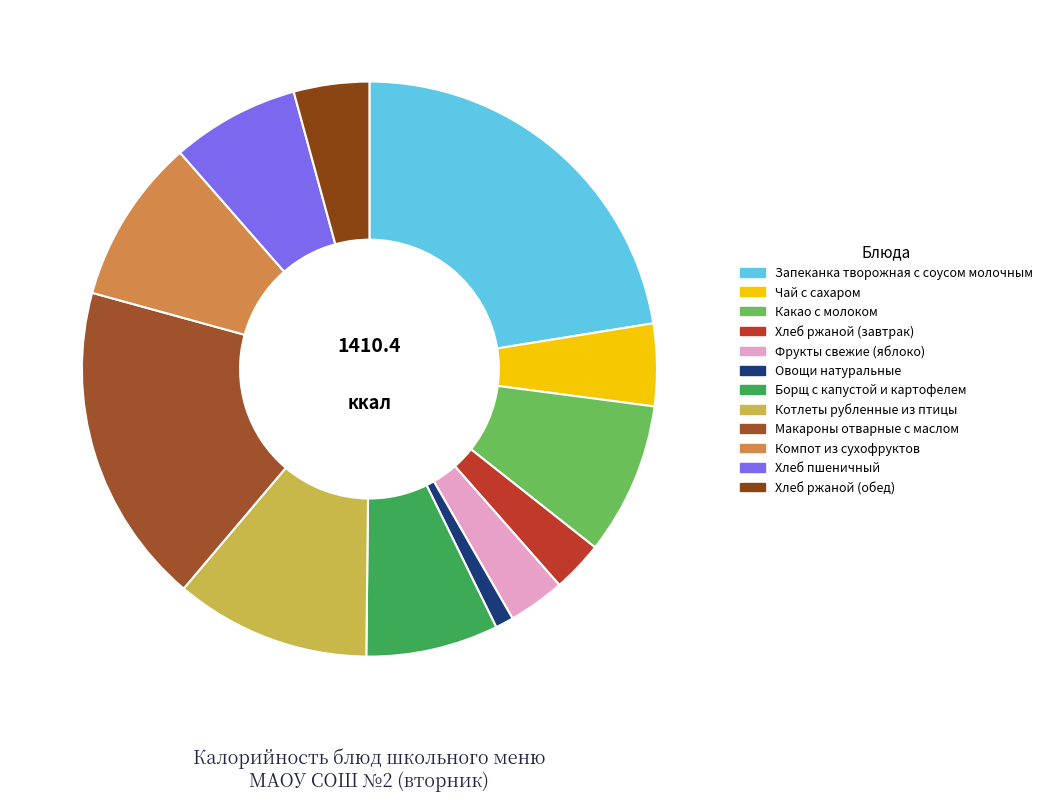

How many slices are in this pie chart?

12